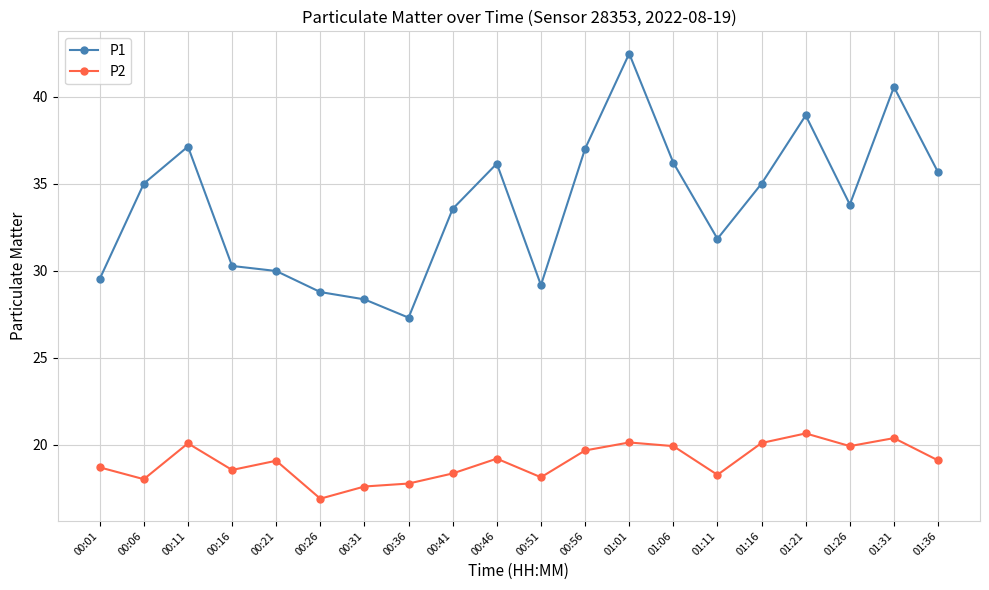

The P1 series shows 36.1 at 00:46. True or false?

True